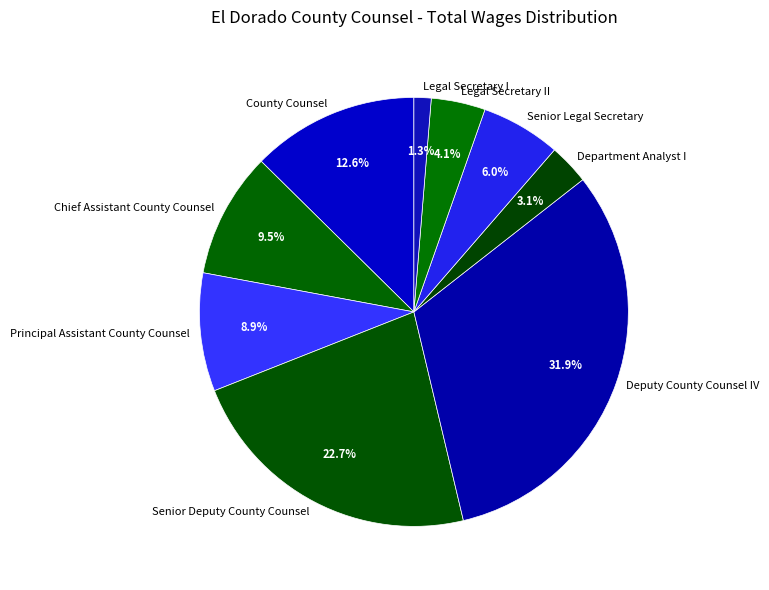

True or false: County Counsel accounts for 5% of the total.

False